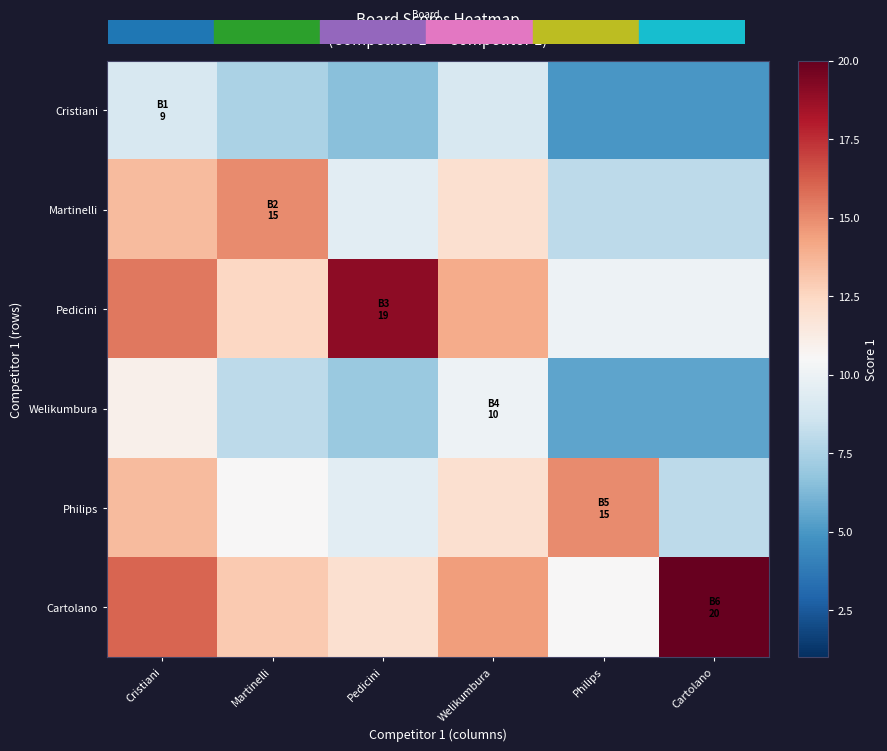

Which series has the largest range (max minus min)?

Cartolano